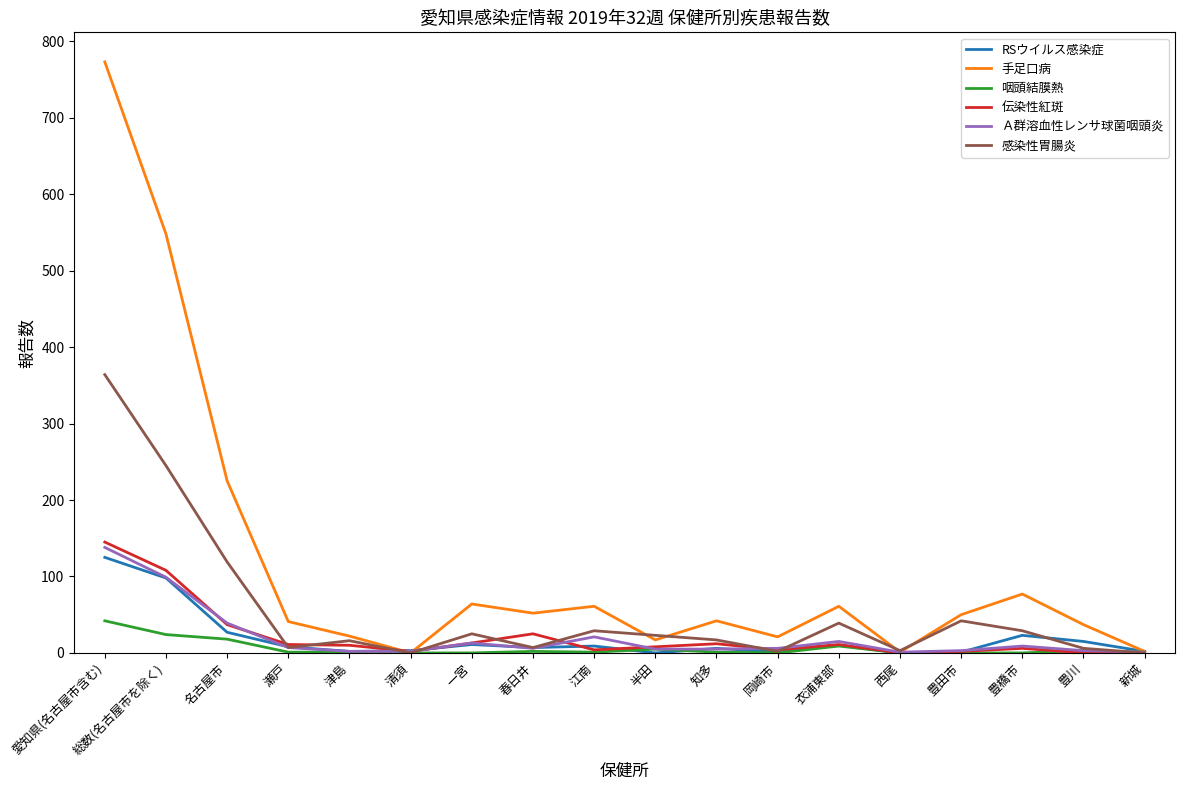

Which series has the widest spread of values?

手足口病